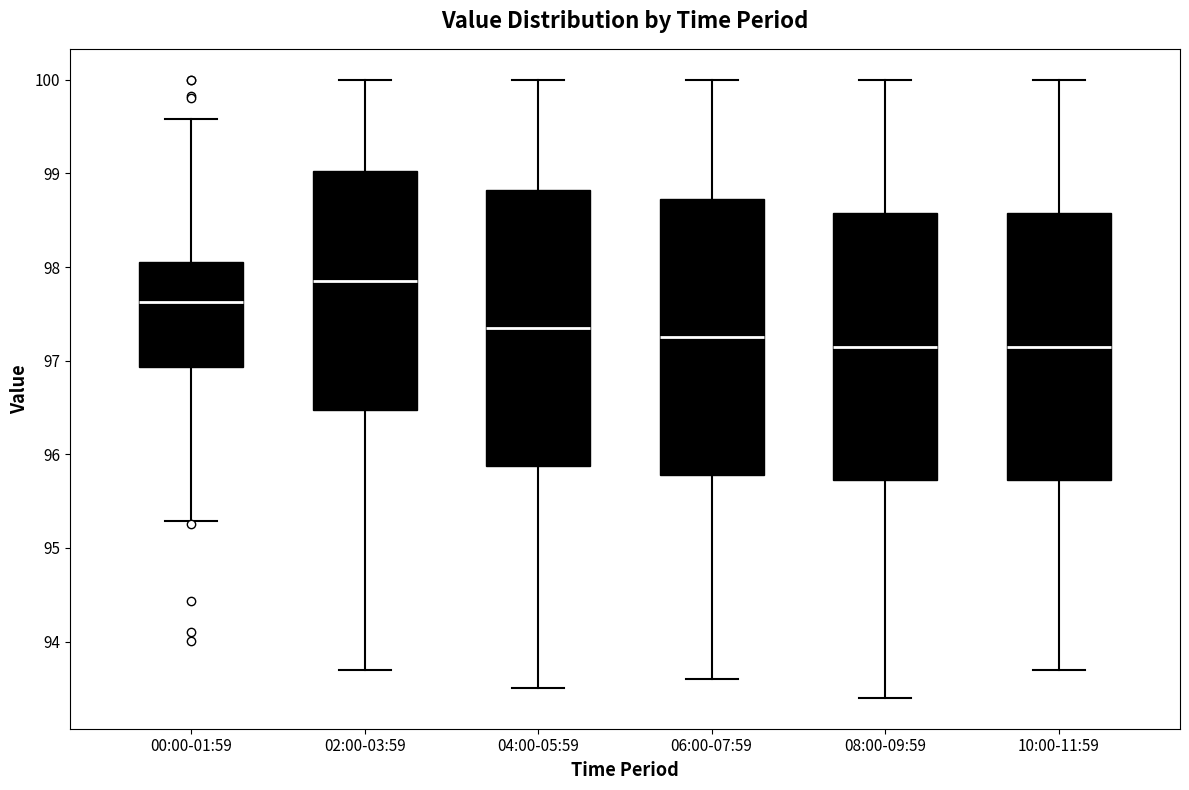

Reading left to right, read every box against the y-axis: the position of its median line, the range the box covers, and the ends of its whiskers. The values are not printed on the chart, so give them approximately, as read against the axis.

00:00-01:59: median 97.6, box 96.9 to 98.1, whiskers 95.3 to 99.6
02:00-03:59: median 97.9, box 96.5 to 99.0, whiskers 93.7 to 100.0
04:00-05:59: median 97.4, box 95.9 to 98.8, whiskers 93.5 to 100.0
06:00-07:59: median 97.3, box 95.8 to 98.7, whiskers 93.6 to 100.0
08:00-09:59: median 97.2, box 95.7 to 98.6, whiskers 93.4 to 100.0
10:00-11:59: median 97.2, box 95.7 to 98.6, whiskers 93.7 to 100.0